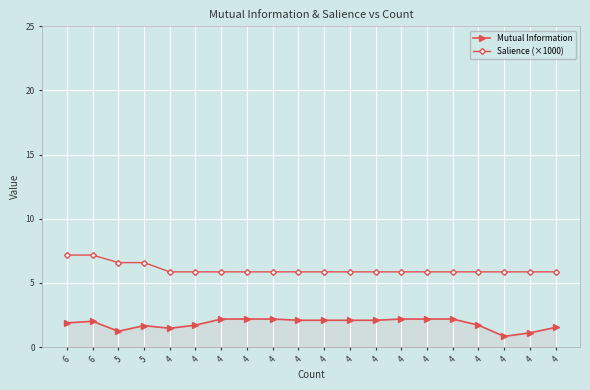

Which category has the lowest value across all series?

4